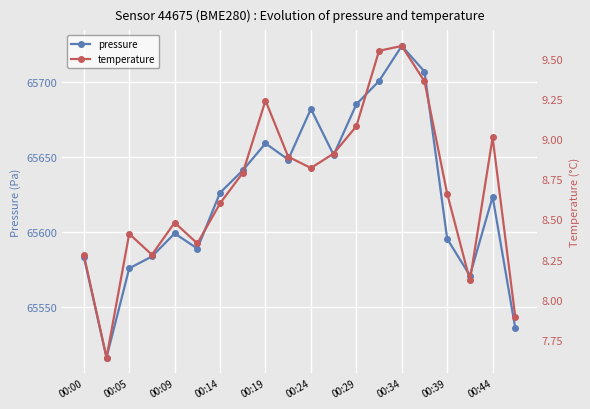

Which series has the widest spread of values?

pressure